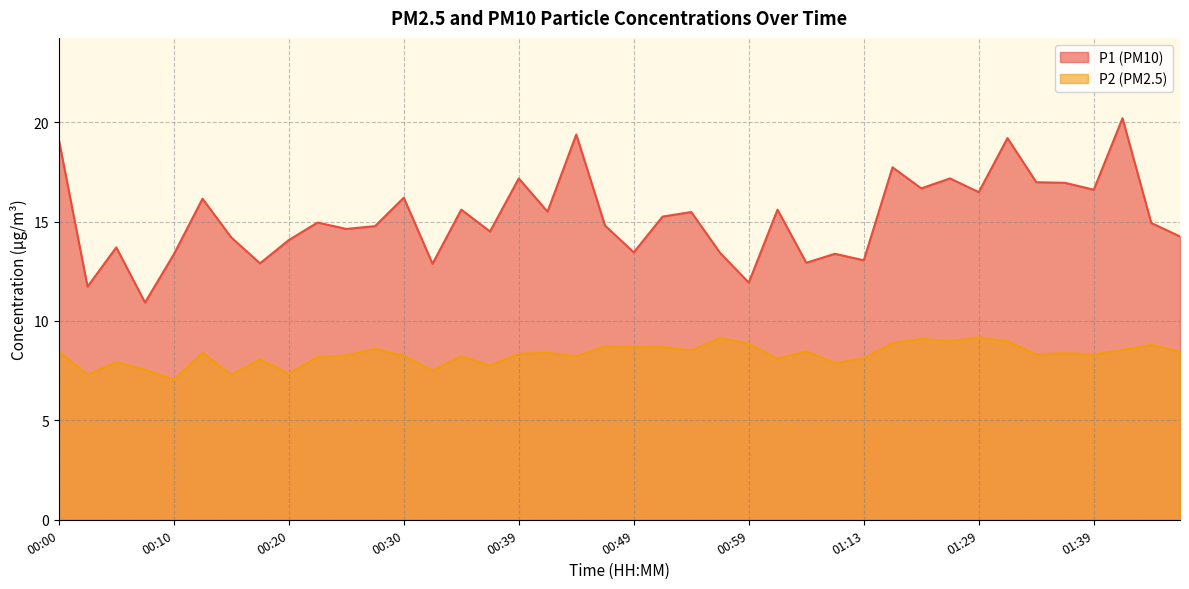

Is the value of P1 at 01:34 greater than the value of P2 at 00:52?

Yes